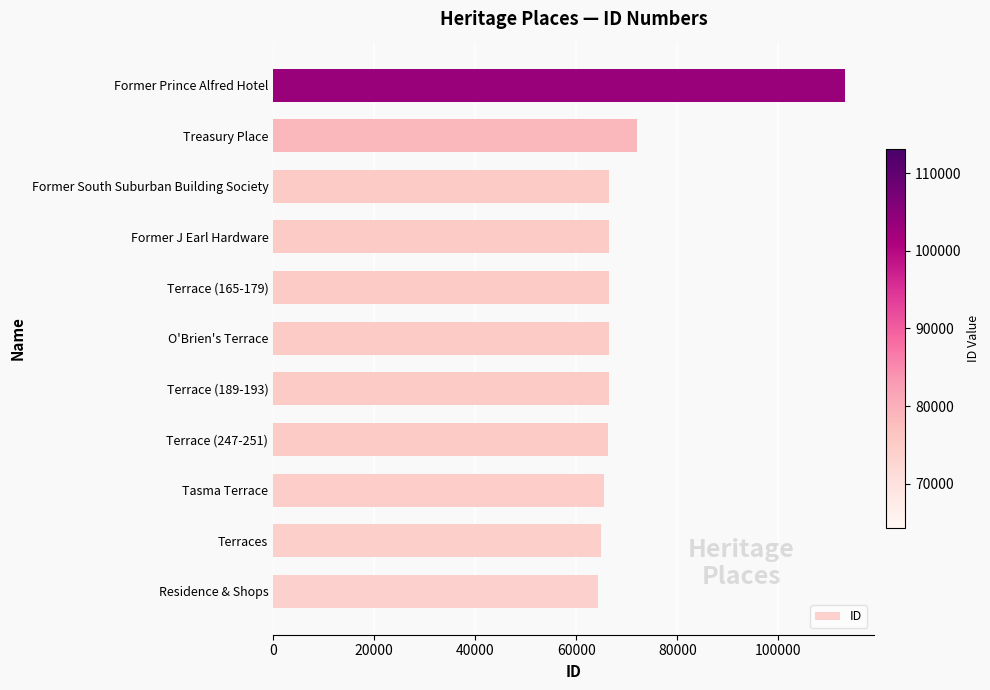

The value at Residence & Shops is 64310. True or false?

True